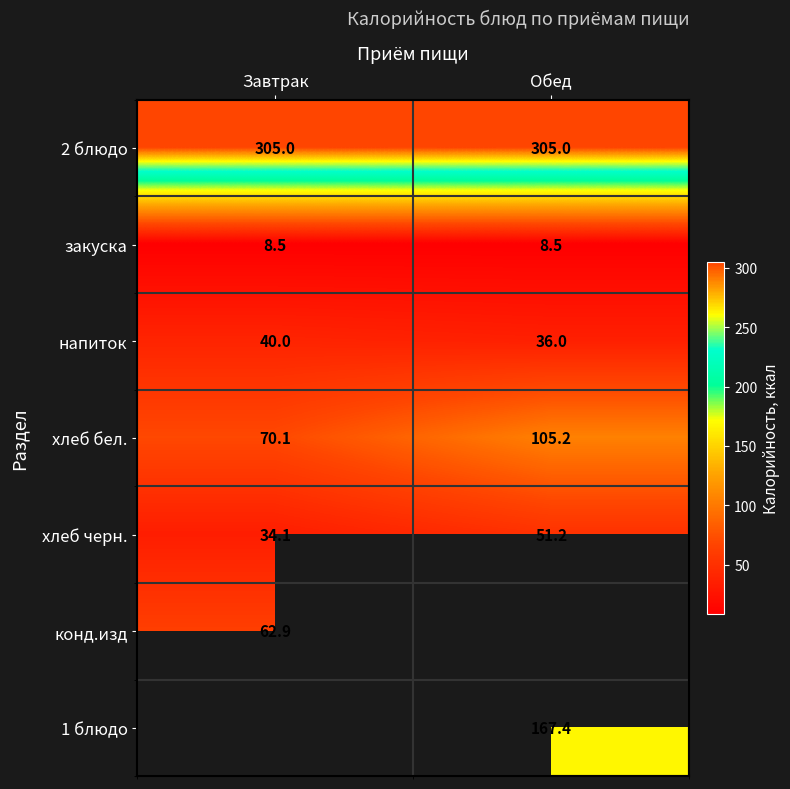

What is the difference between the highest and lowest values at Обед?

296.5